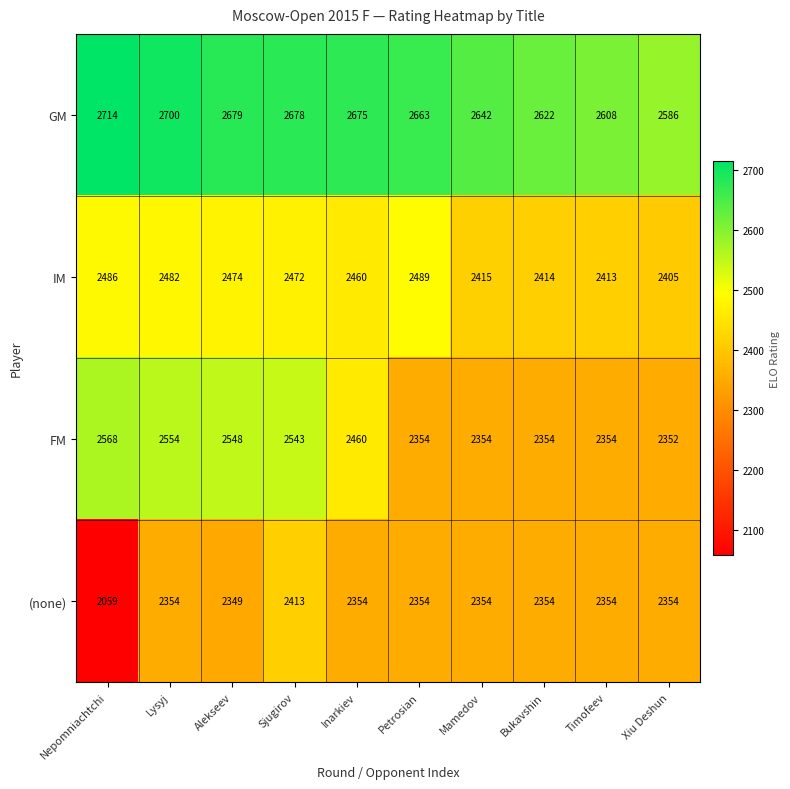

What is the difference between the highest and lowest values at Alekseev?

330